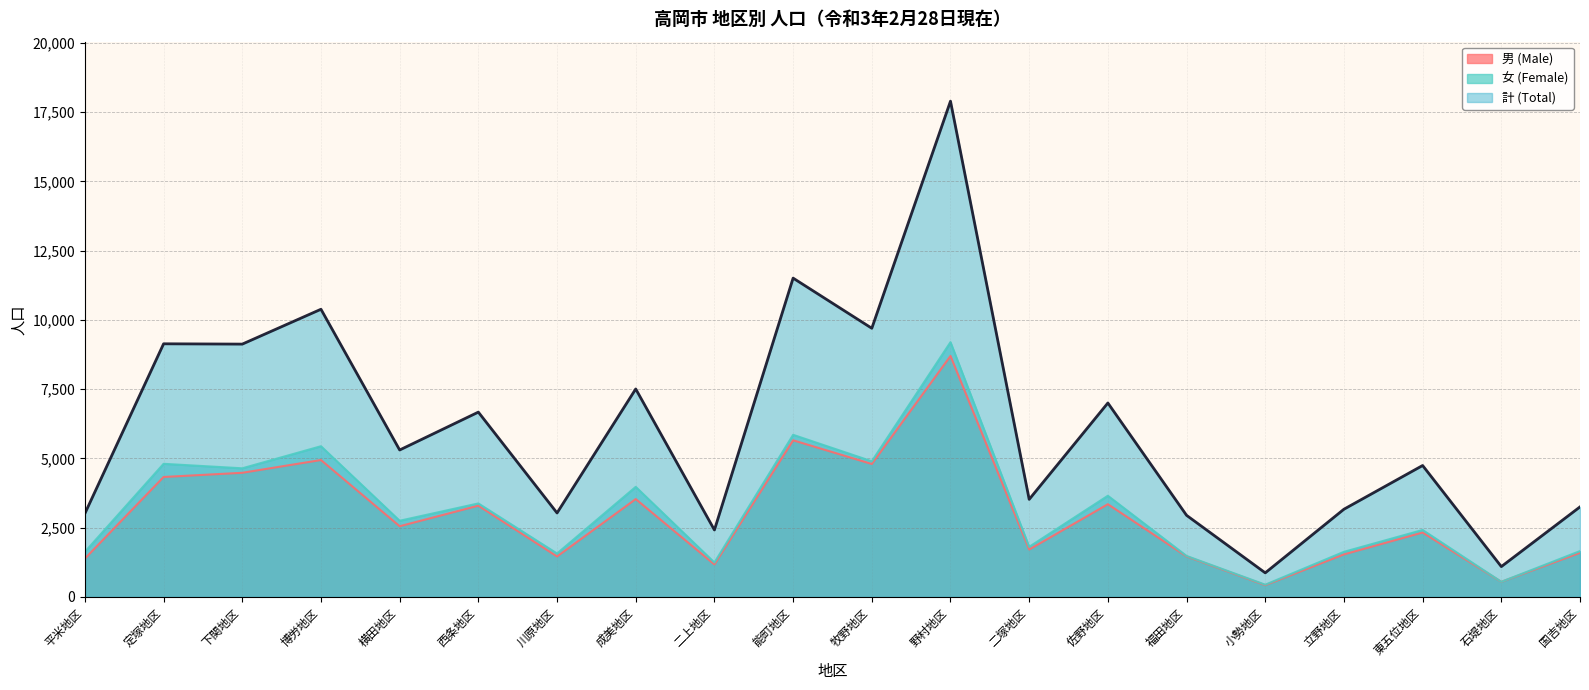

What is the highest value of the 女 (Female) series?

9198